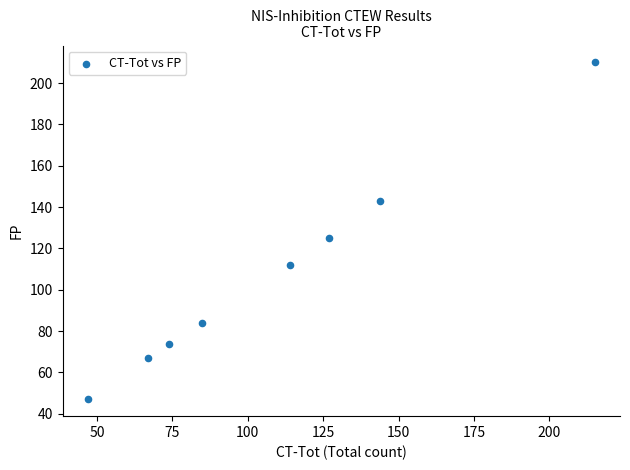

What is the range of Y values (max minus min)?

163